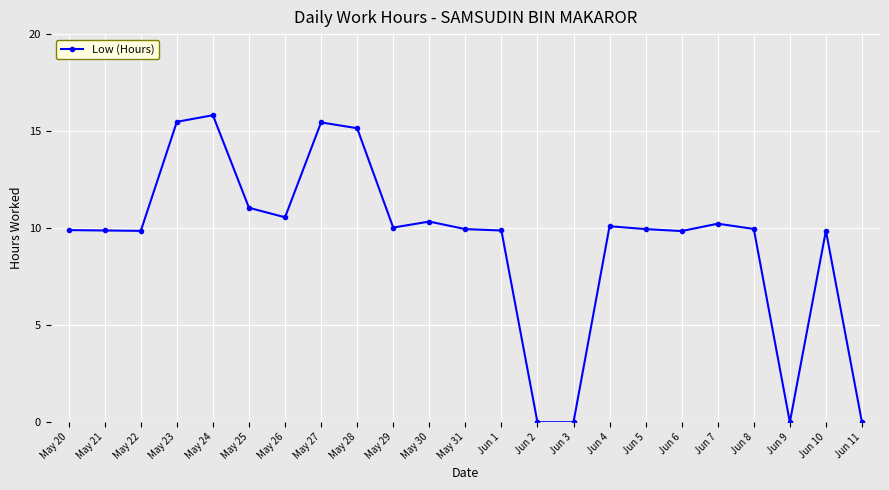

How many categories are shown in the chart?

23